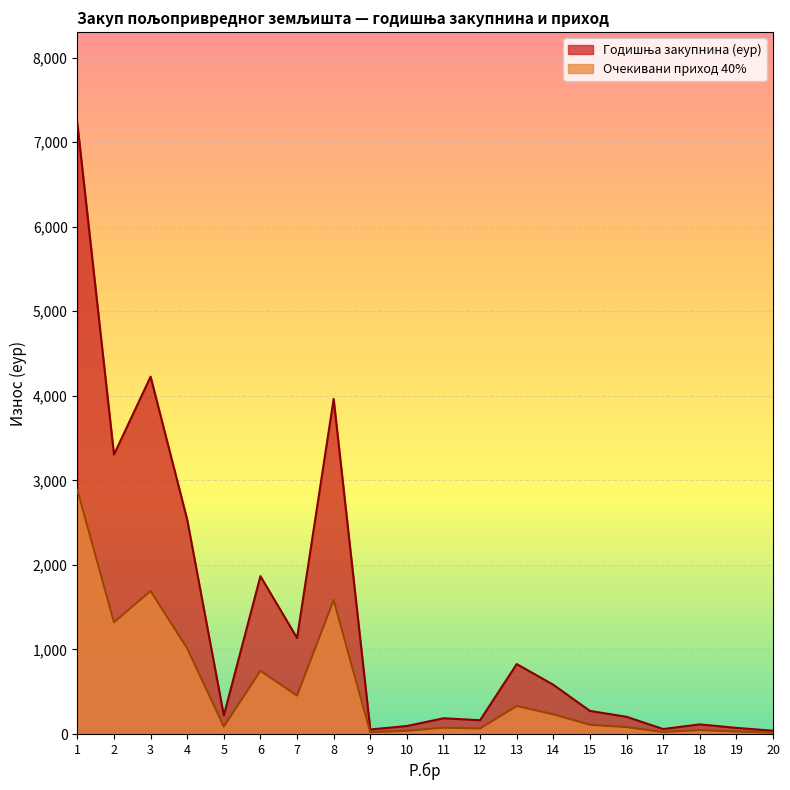

True or false: Очекивани приход 40% has more than 0 points higher than both neighbors.

True